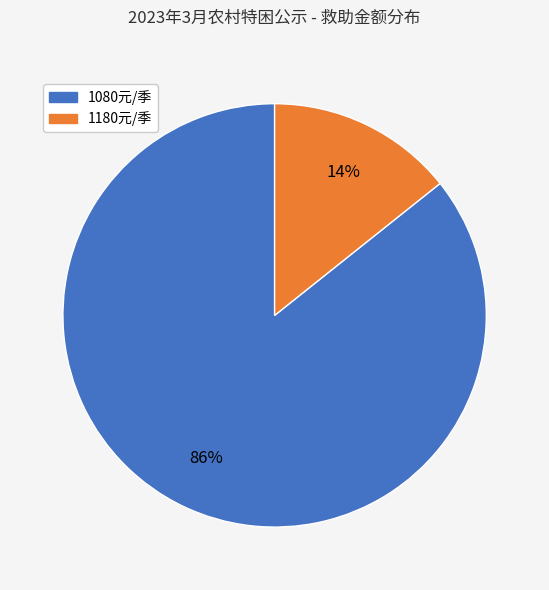

Count the number of slices in the pie.

2